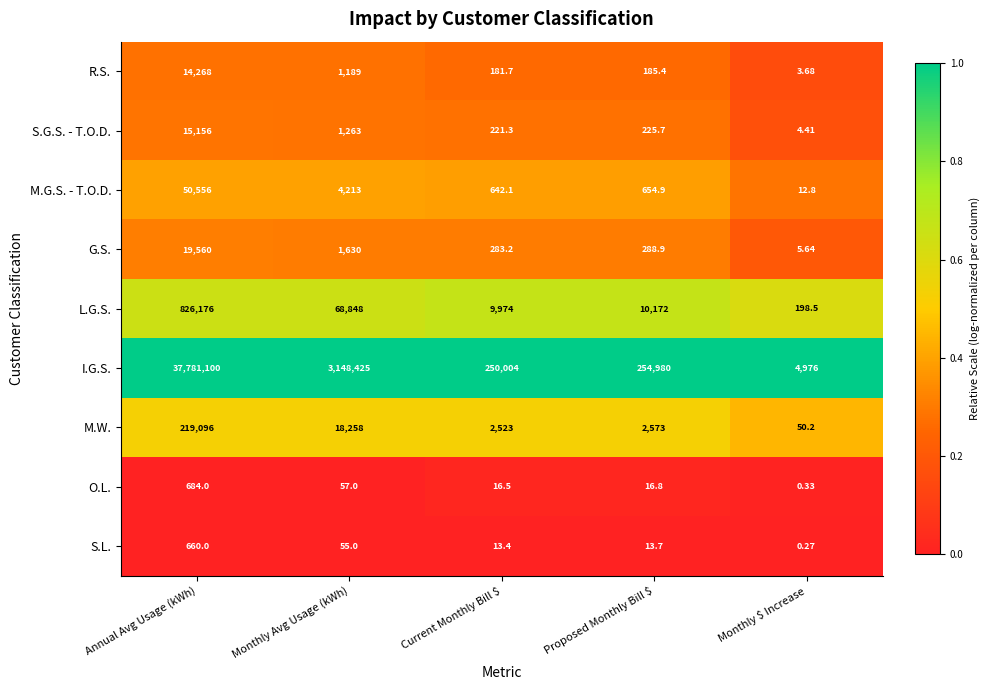

Rank the series at Monthly $ Increase from highest to lowest value.

I.G.S., L.G.S., M.W., M.G.S. - T.O.D., G.S., S.G.S. - T.O.D., R.S., O.L., S.L.